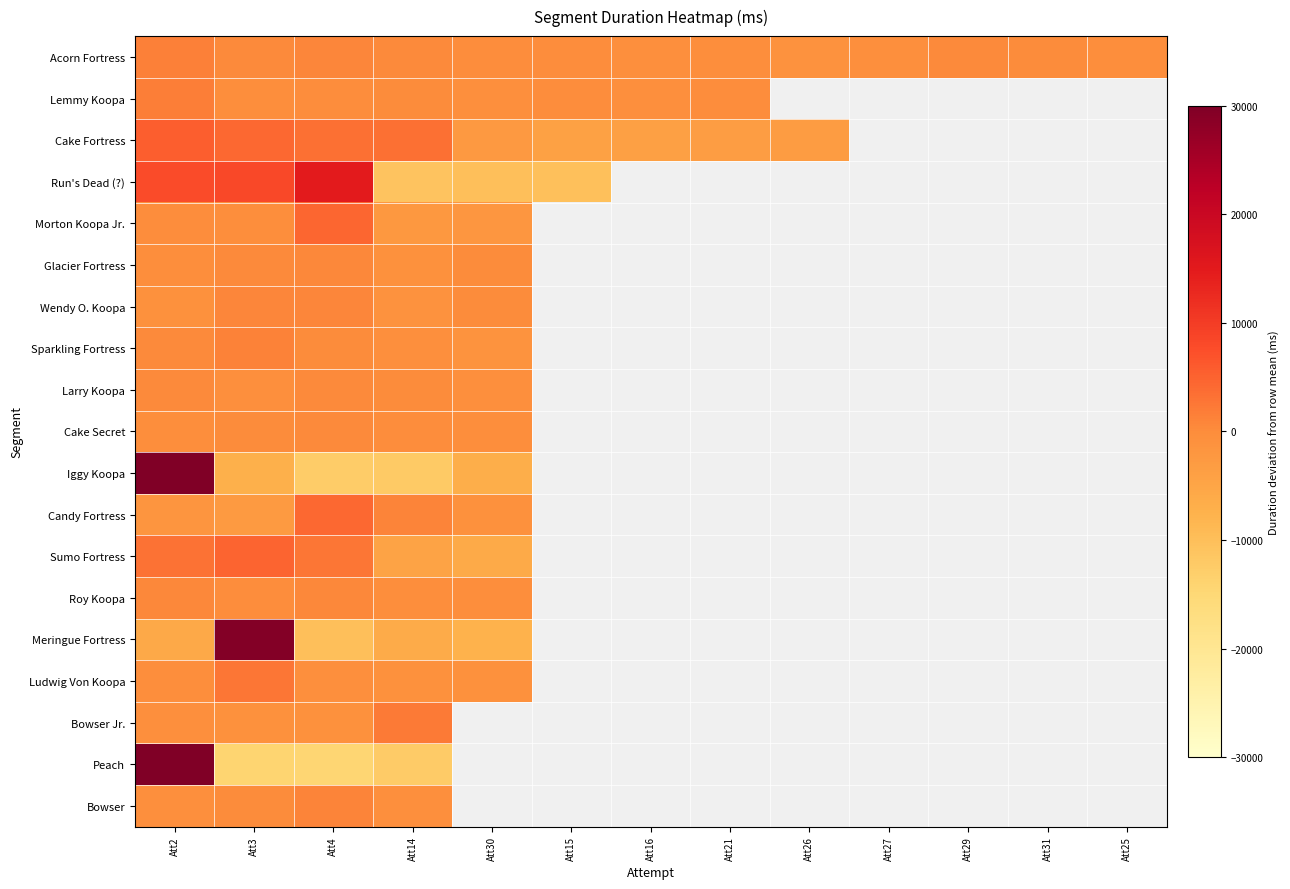

Which series has the largest total across all categories?

Acorn Fortress